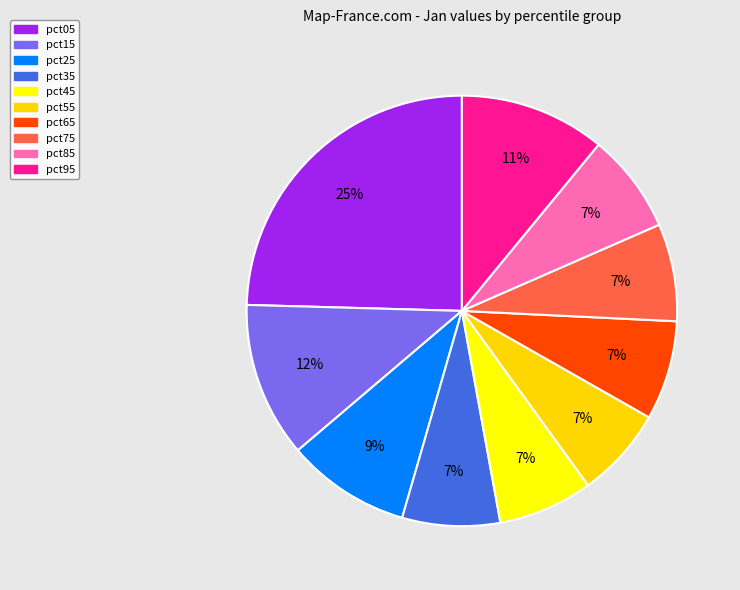

Is pct65 the majority of the pie?

No